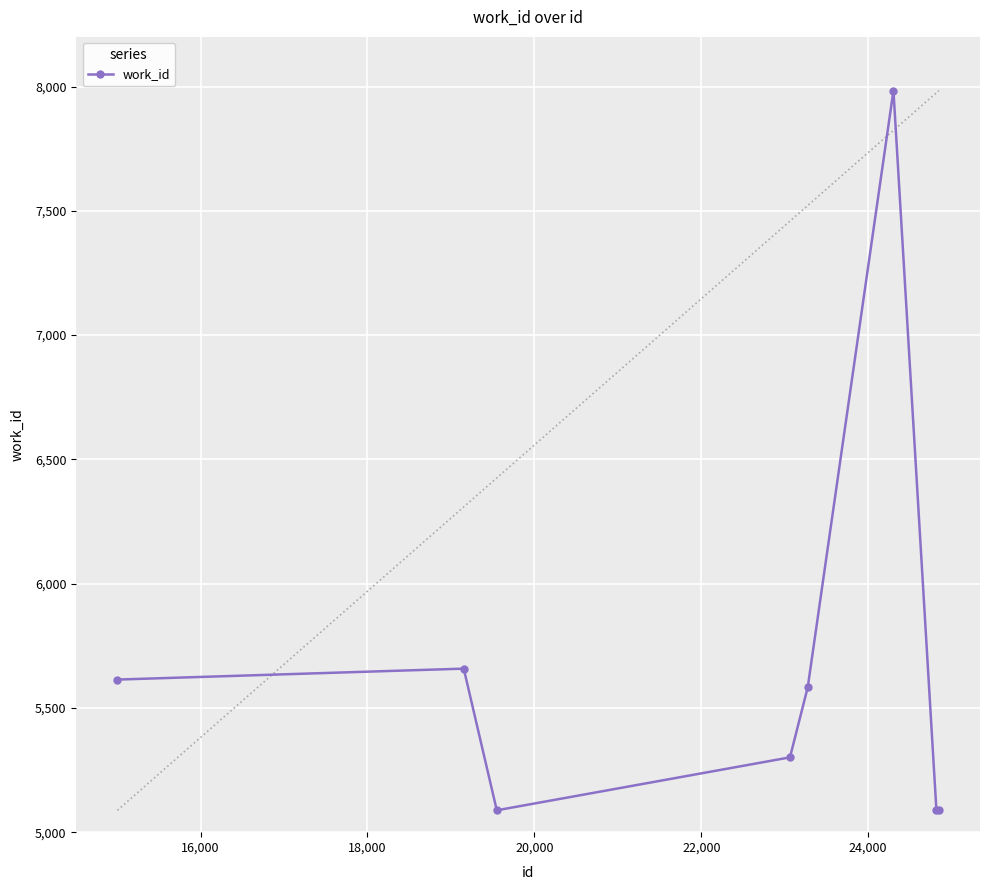

What is the value of the 5th point from the left?

5583